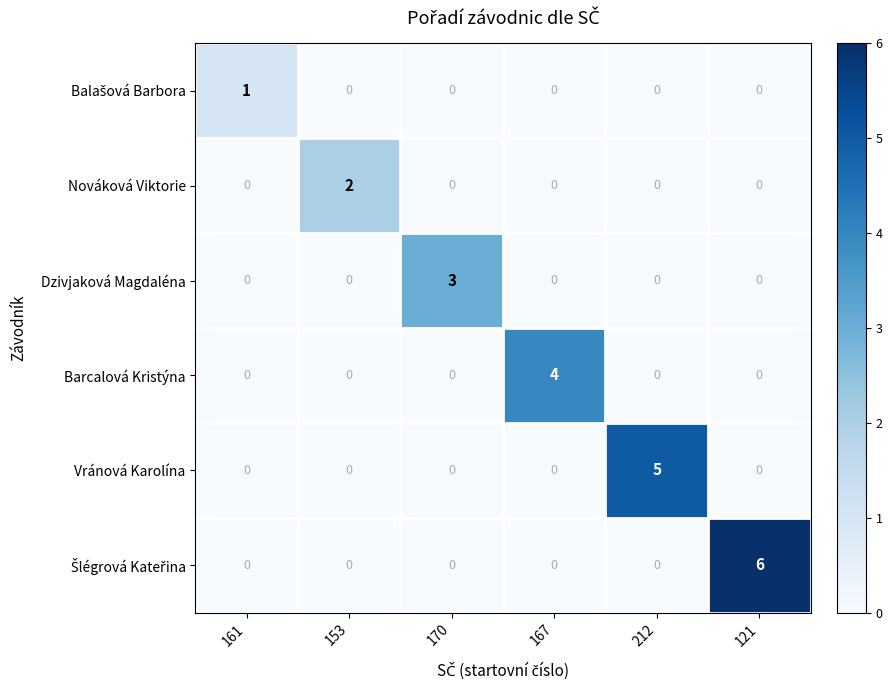

What is the spread (max minus min) of values at 121?

6